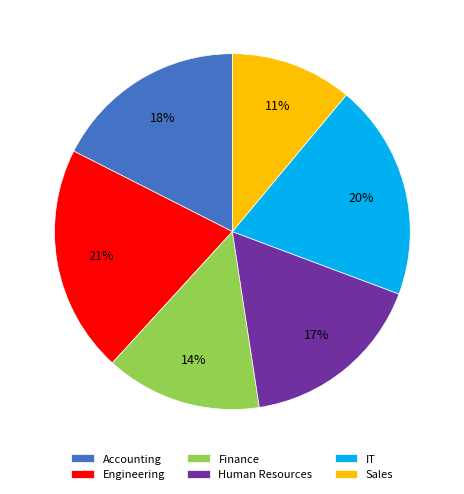

Between Sales and Engineering, which is larger?

Engineering